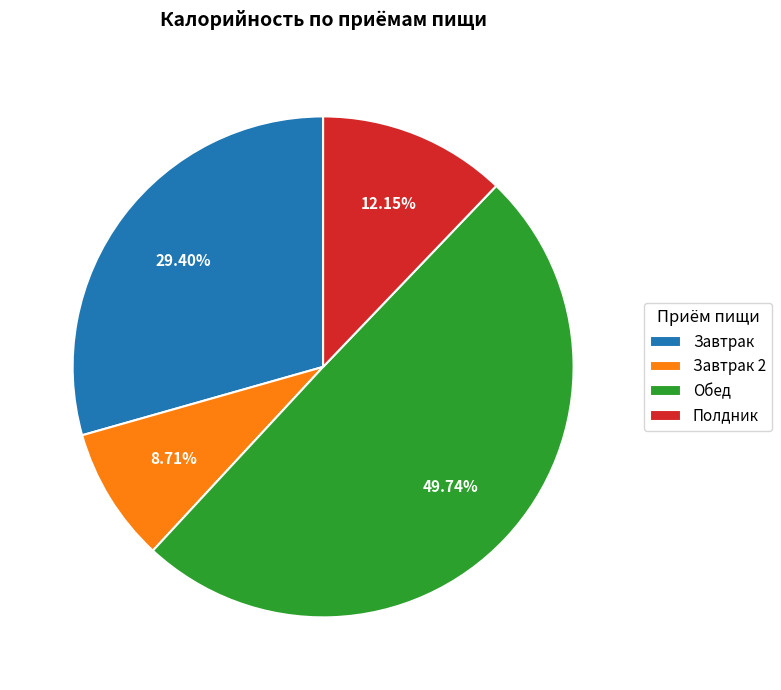

Between Обед and Завтрак, which is larger?

Обед